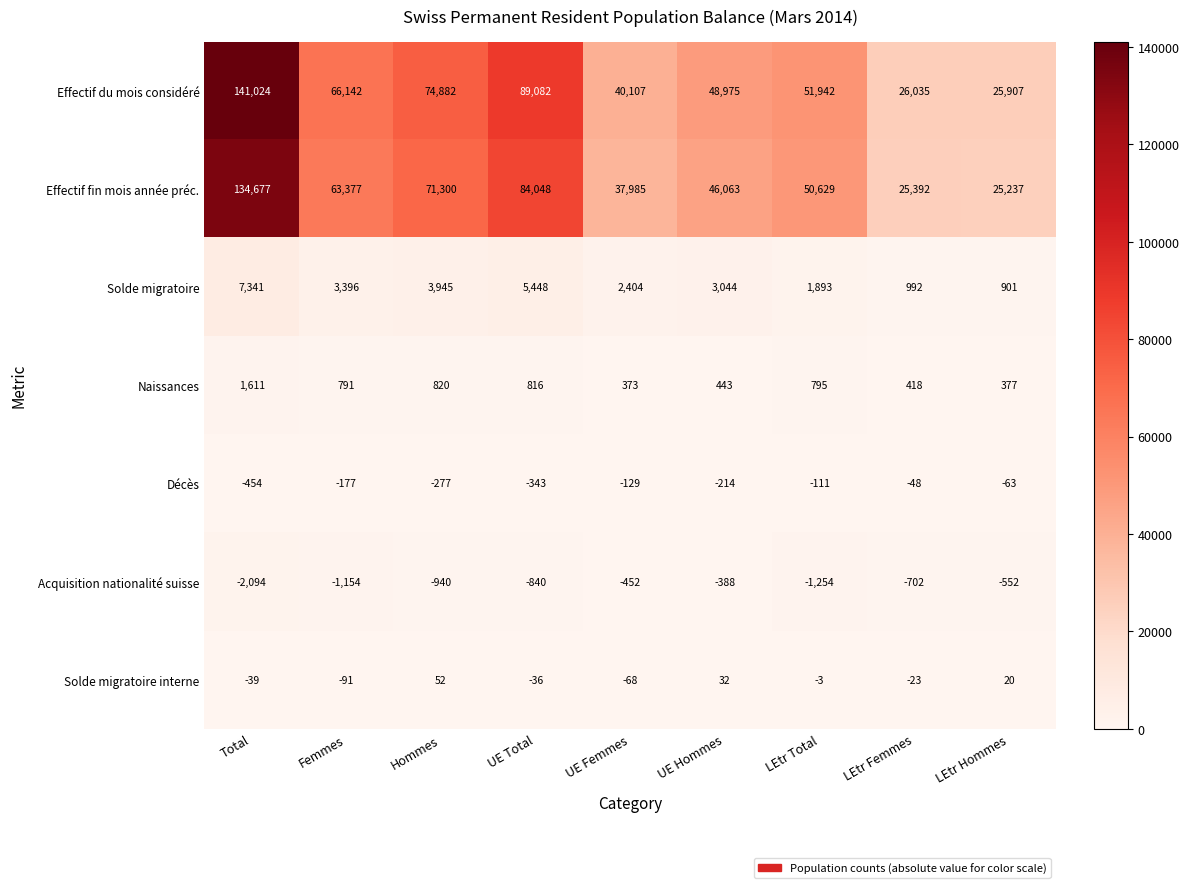

True or false: Effectif du mois considéré has a value of 26035 at LEtr Femmes.

True